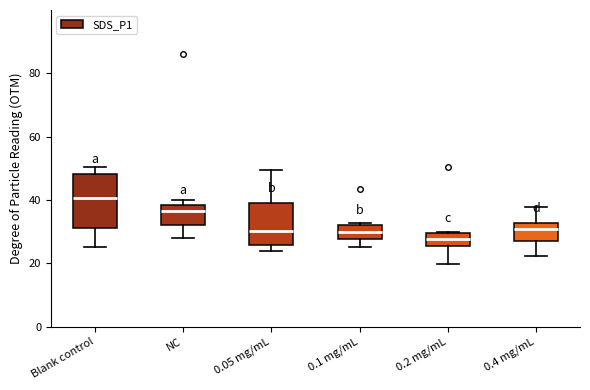

Reading left to right, read every box against the y-axis: the position of its median line, the range the box covers, and the ends of its whiskers. The values are not printed on the chart, so give them approximately, as read against the axis.

Blank control: median 40, box 32 to 48, whiskers 26 to 50
NC: median 36, box 32 to 38, whiskers 28 to 40
0.05 mg/mL: median 30, box 26 to 40, whiskers 24 to 50
0.1 mg/mL: median 30, box 28 to 32, whiskers 26 to 32
0.2 mg/mL: median 28, box 26 to 30, whiskers 20 to 30
0.4 mg/mL: median 30, box 28 to 32, whiskers 22 to 38